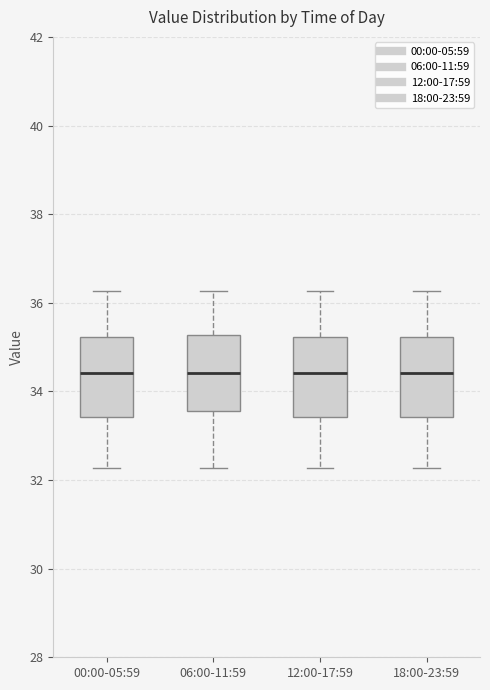

Reading left to right, transcribe this box plot: for each box, give where its median line is, the range the box spans, and where its two whiskers end, as read against the y-axis. The values are not printed on the chart, so give them approximately, as read against the axis.

00:00-05:59: median 34.4, box 33.4 to 35.2, whiskers 32.2 to 36.2
06:00-11:59: median 34.4, box 33.6 to 35.2, whiskers 32.2 to 36.2
12:00-17:59: median 34.4, box 33.4 to 35.2, whiskers 32.2 to 36.2
18:00-23:59: median 34.4, box 33.4 to 35.2, whiskers 32.2 to 36.2